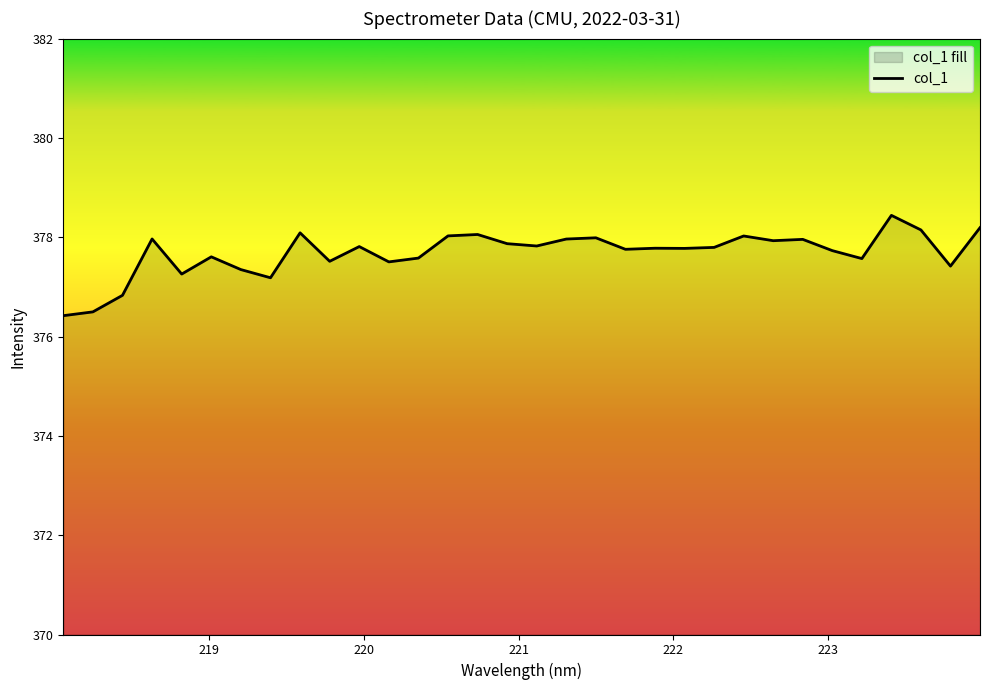

What is the difference between the maximum and minimum values?

2.0